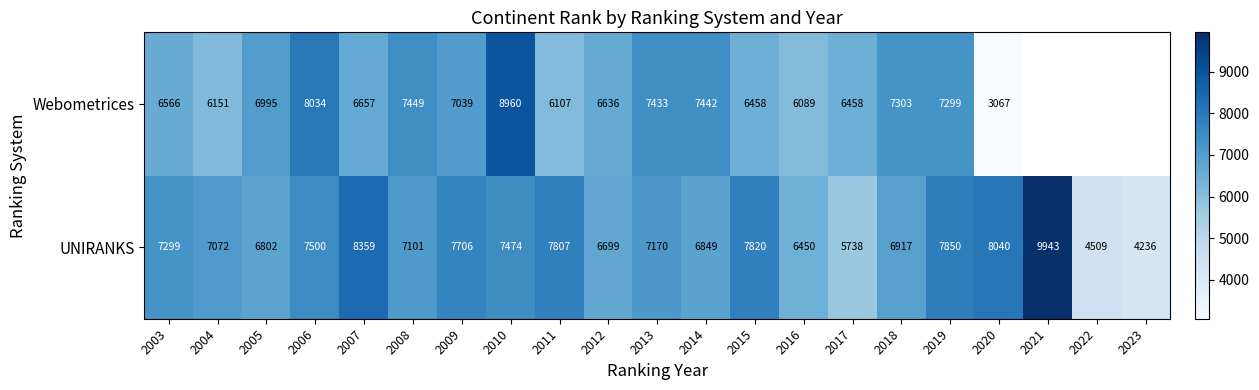

What is the total value across all series at 2015?

14278